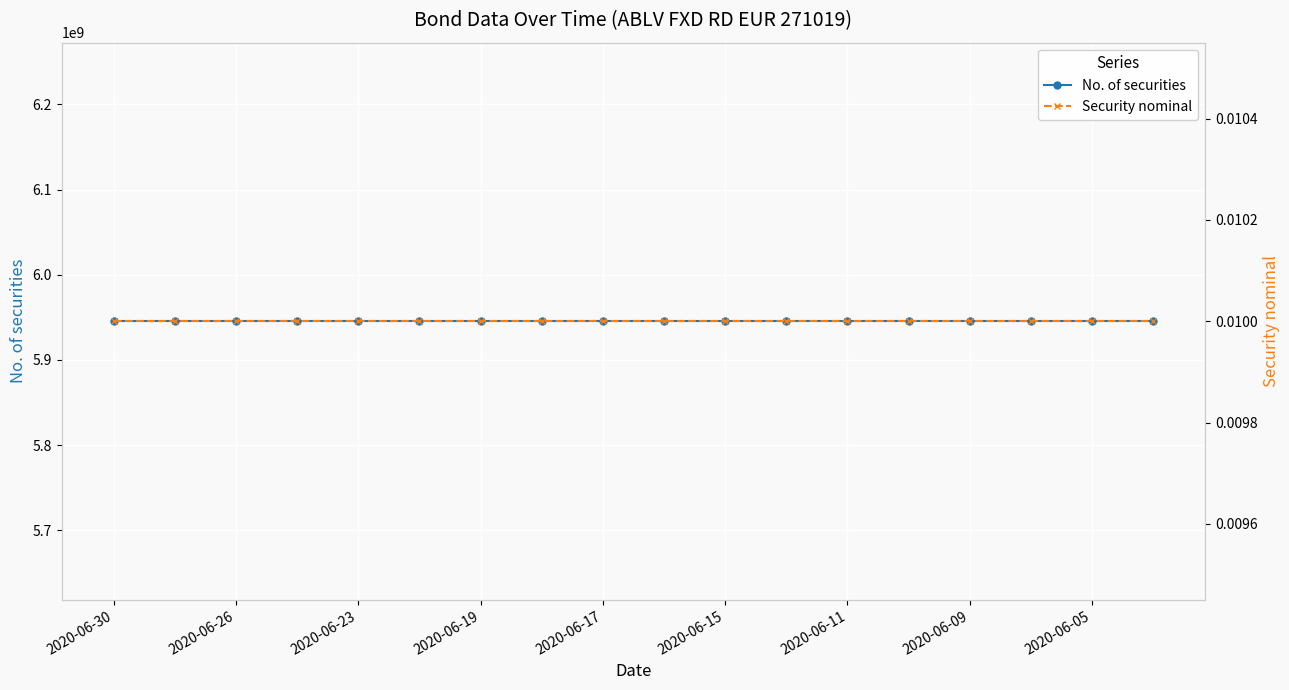

At 2020-06-26, list the series in order from largest to smallest.

No. of securities, Security nominal